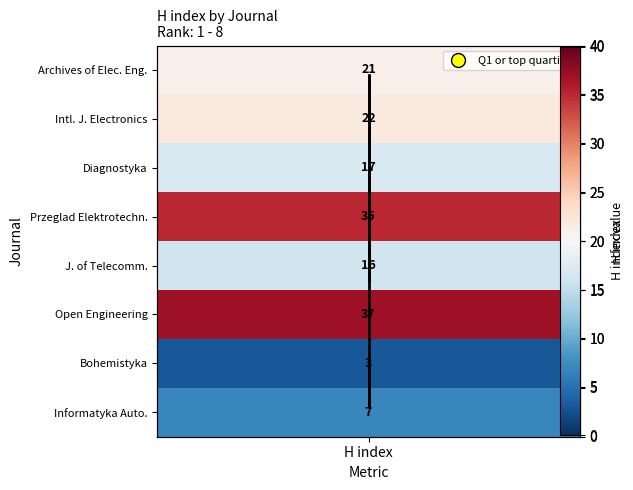

What is the greatest value displayed?

37